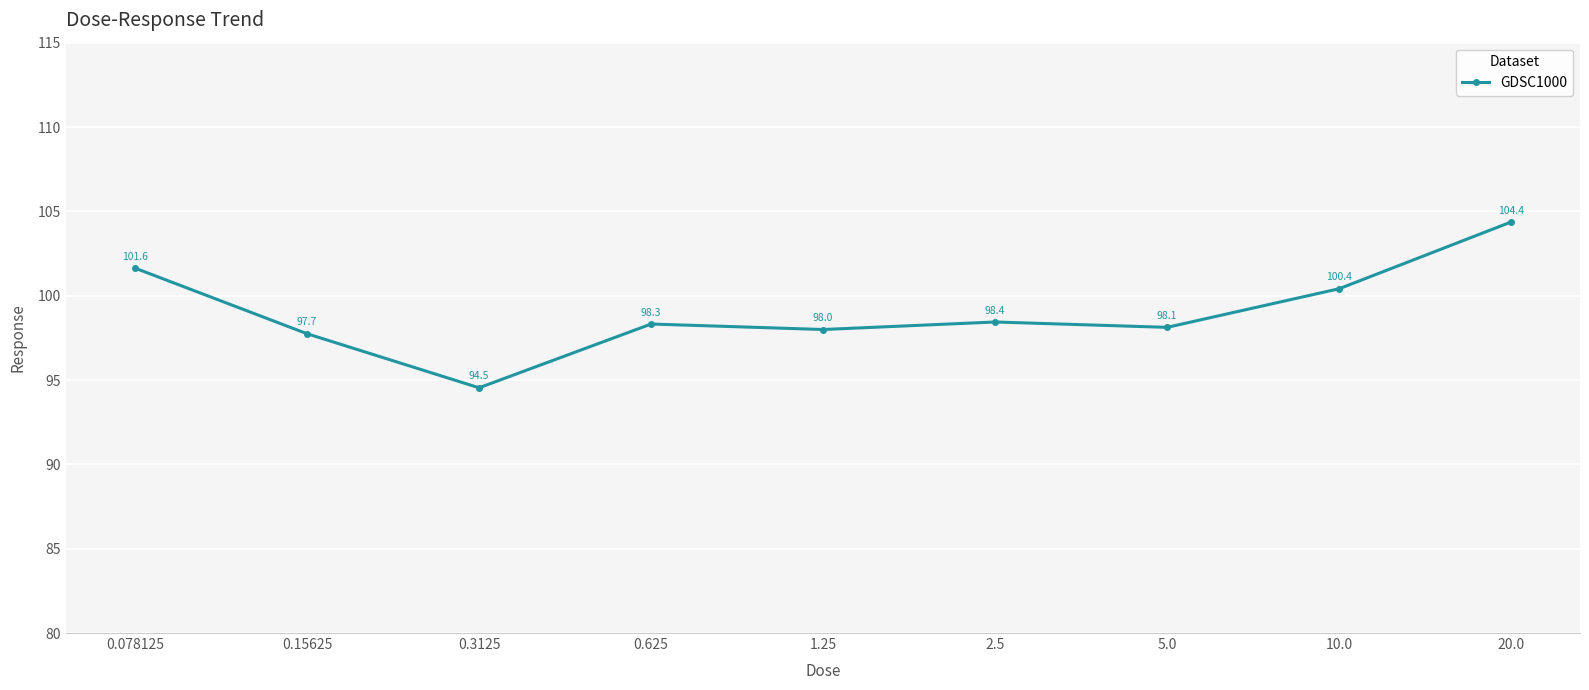

List the labels in order of value, largest first.

20.0, 0.078125, 10.0, 2.5, 0.625, 5.0, 1.25, 0.15625, 0.3125